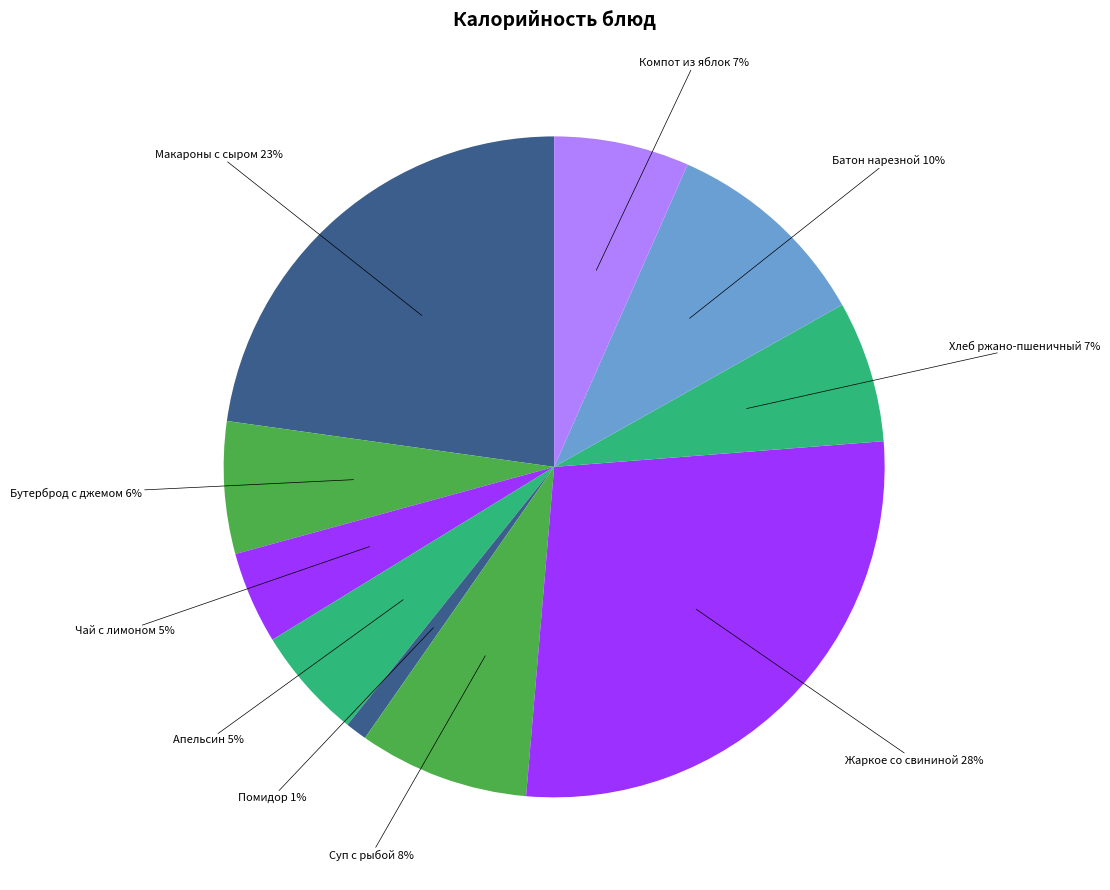

Approximately how many times larger is the value at Батон нарезной compared to Суп с рыбой?

1.2